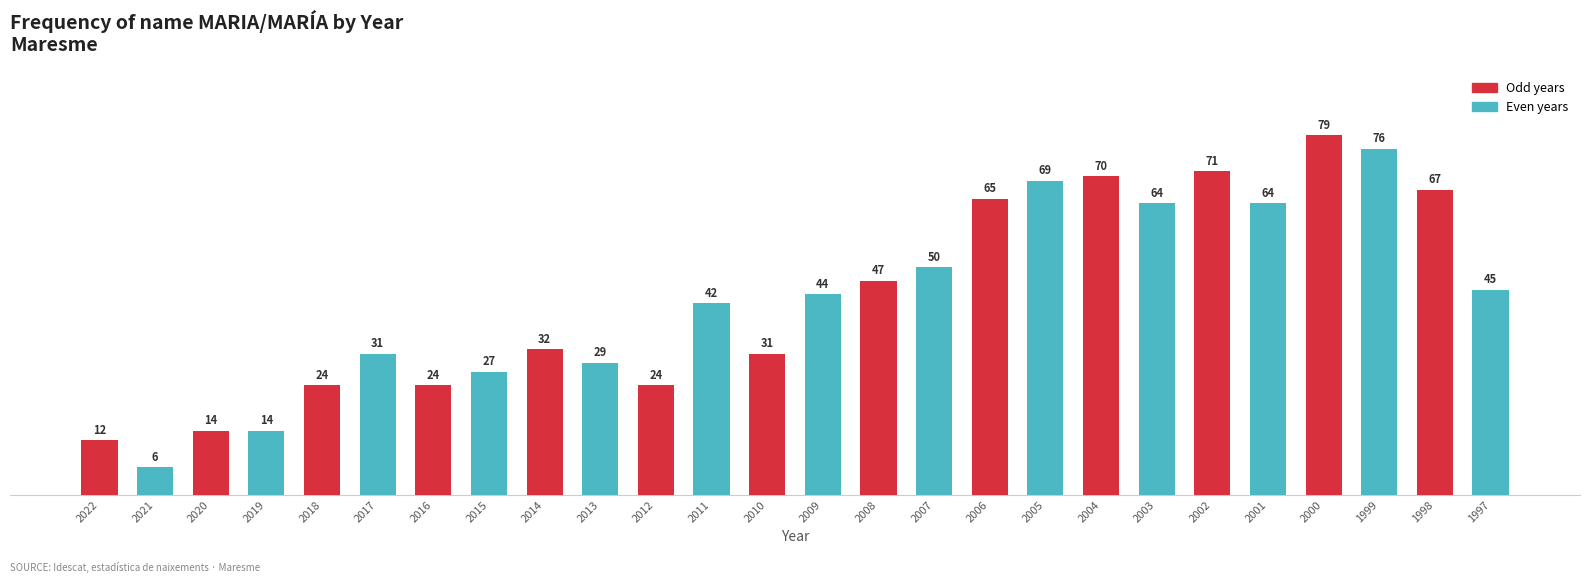

Read the value at 2015.

27